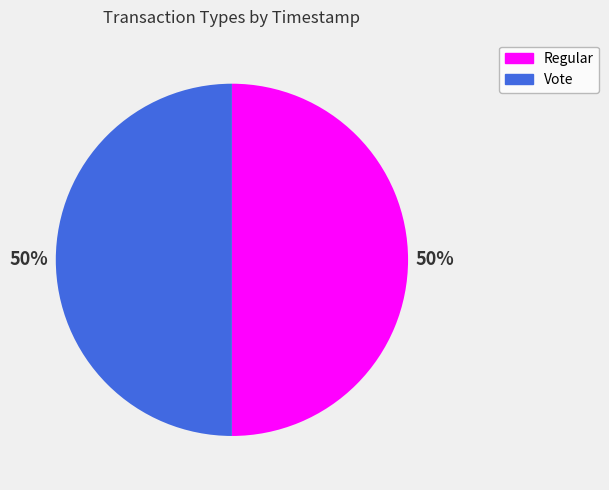

What is the ratio of the value at Regular to the value at Vote?

1.0